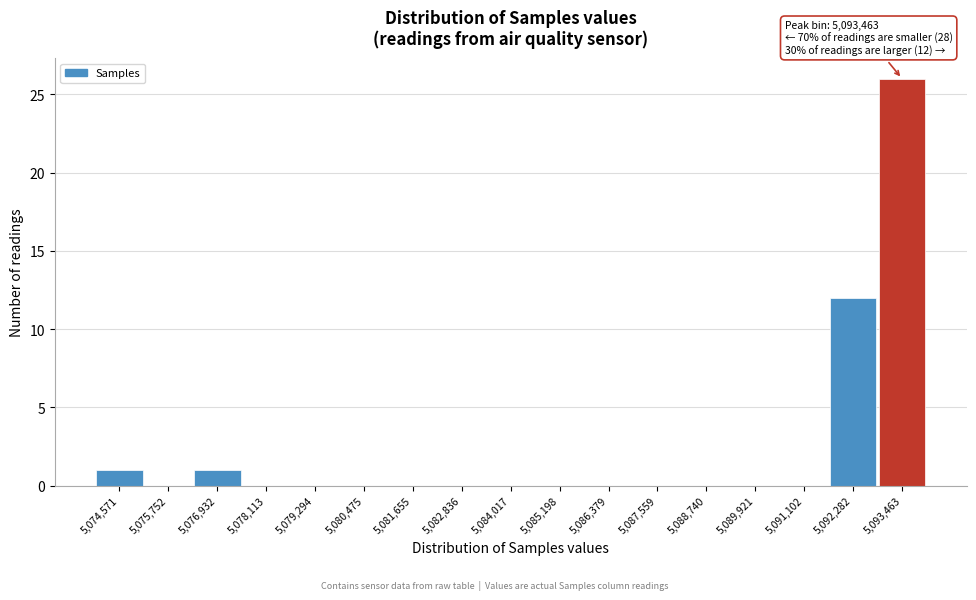

Over which range of the x-axis is the bar tallest?

5092800 to 5094000